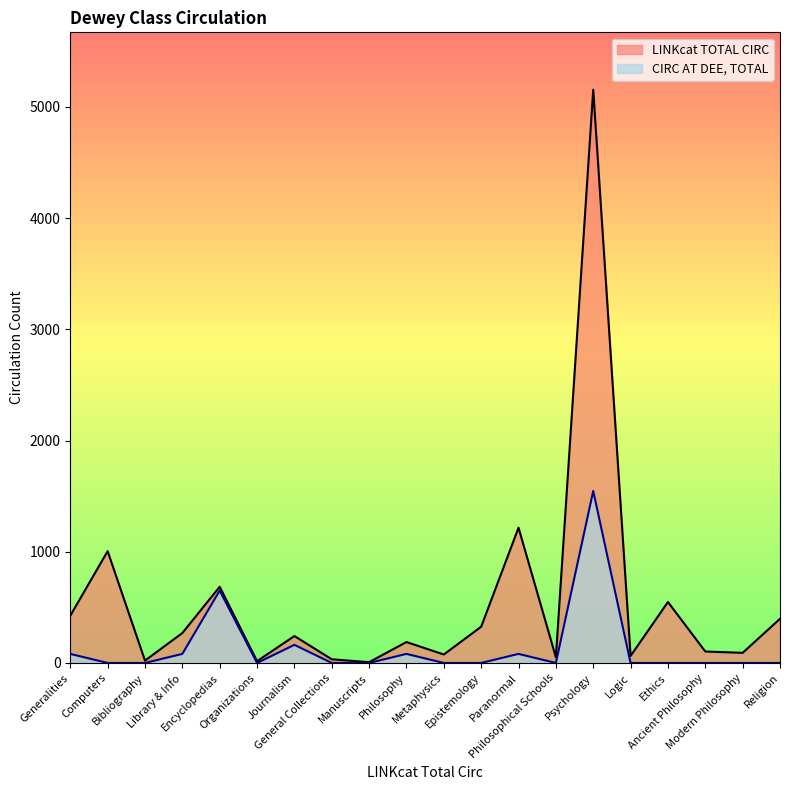

How many series are shown in this chart?

2